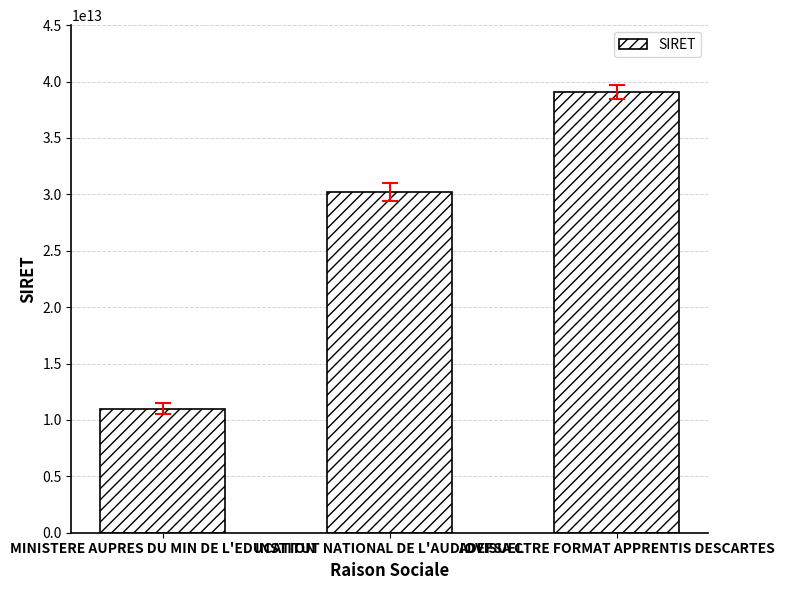

What value does the data have at ADEFSA CTRE FORMAT APPRENTIS DESCARTES, to the nearest 100?

39089496200100